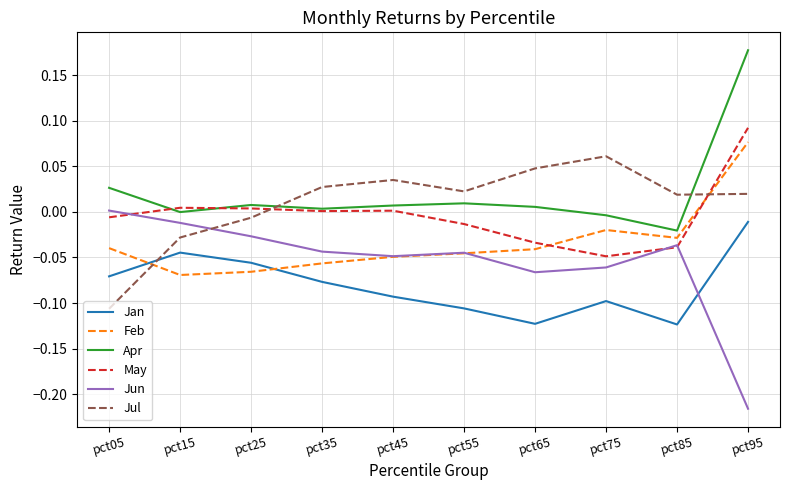

Which label corresponds to the smallest value in the chart?

pct95